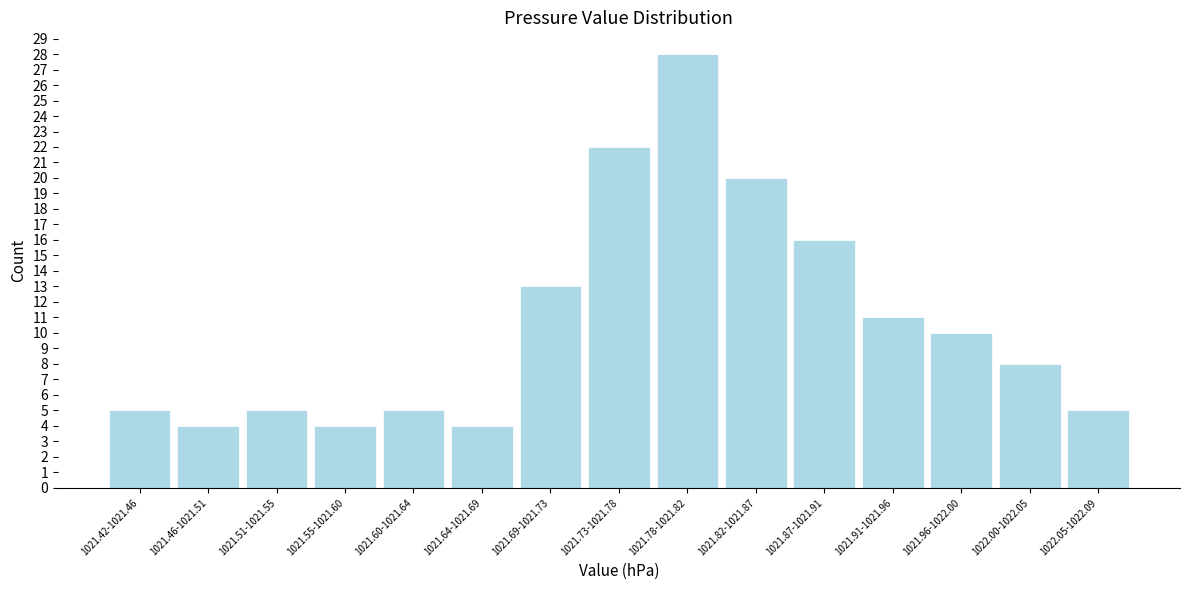

Reading right to left, extract all data points from this chart.

1022.05-1022.09=5	1022.00-1022.05=8	1021.96-1022.00=10	1021.91-1021.96=11	1021.87-1021.91=16	1021.82-1021.87=20	1021.78-1021.82=28	1021.73-1021.78=22	1021.69-1021.73=13	1021.64-1021.69=4	1021.60-1021.64=5	1021.55-1021.60=4	1021.51-1021.55=5	1021.46-1021.51=4	1021.42-1021.46=5